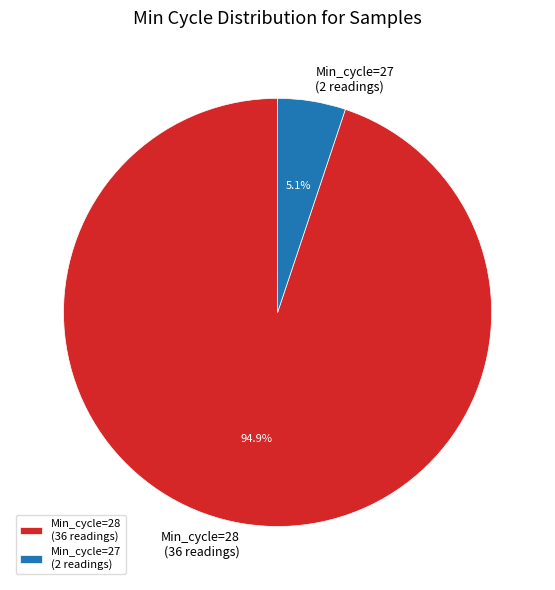

Does Min_cycle=28 (36 readings) account for over 50% of the chart?

Yes